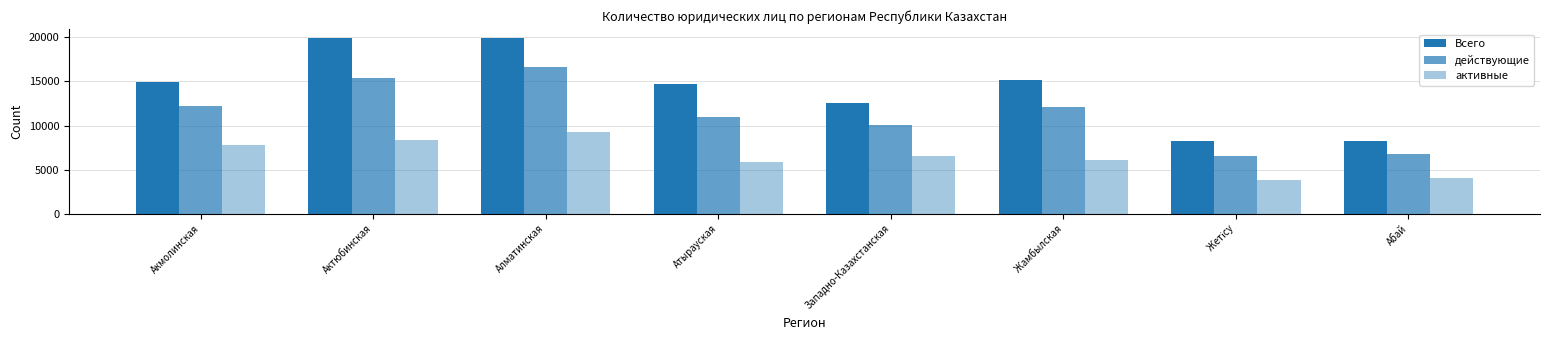

Are the bars grouped side by side (vs. stacked)?

Yes